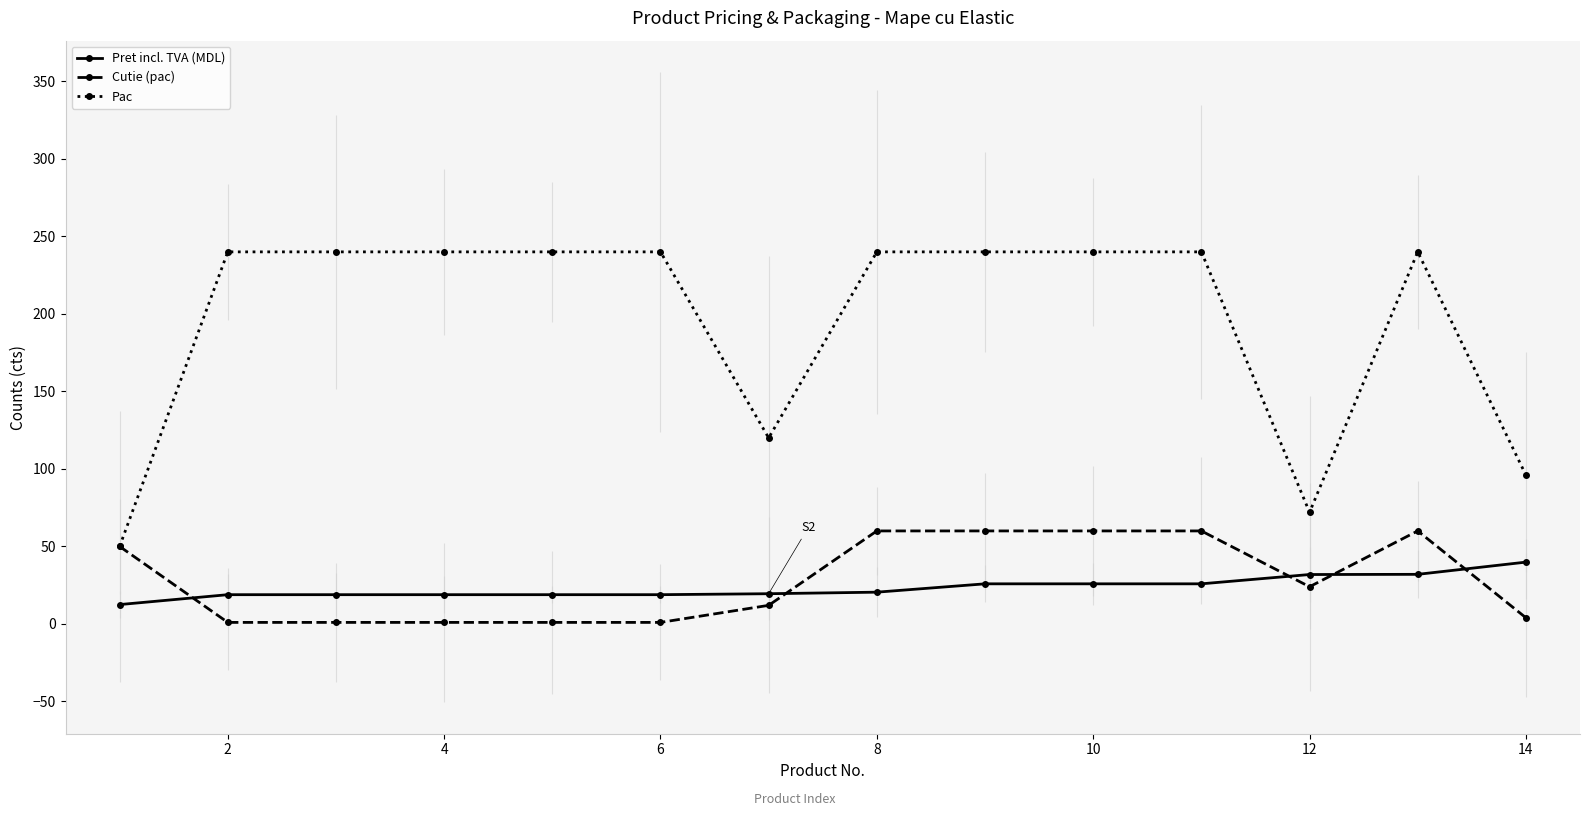

Does the chart display data point markers on the line(s)?

Yes